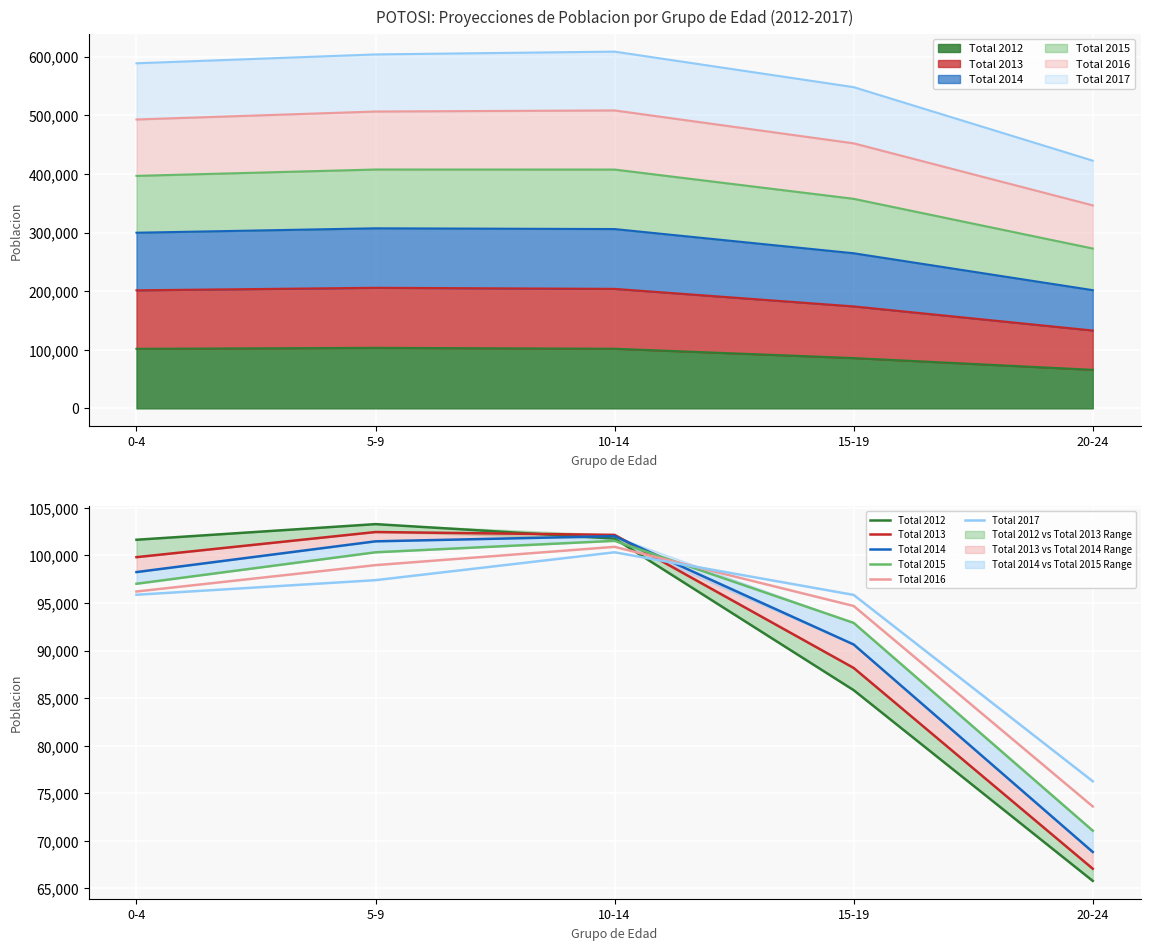

Reading left to right, extract all data points from this chart.

Total 2012: 0-4=101650	5-9=103293	10-14=101770	15-19=85842	20-24=65797
Total 2013: 0-4=99822	5-9=102463	10-14=102163	15-19=88178	20-24=67076
Total 2014: 0-4=98253	5-9=101485	10-14=102030	15-19=90643	20-24=68835
Total 2015: 0-4=97025	5-9=100332	10-14=101537	15-19=92912	20-24=71075
Total 2016: 0-4=96210	5-9=98982	10-14=100905	15-19=94689	20-24=73621
Total 2017: 0-4=95869	5-9=97402	10-14=100330	15-19=95852	20-24=76266